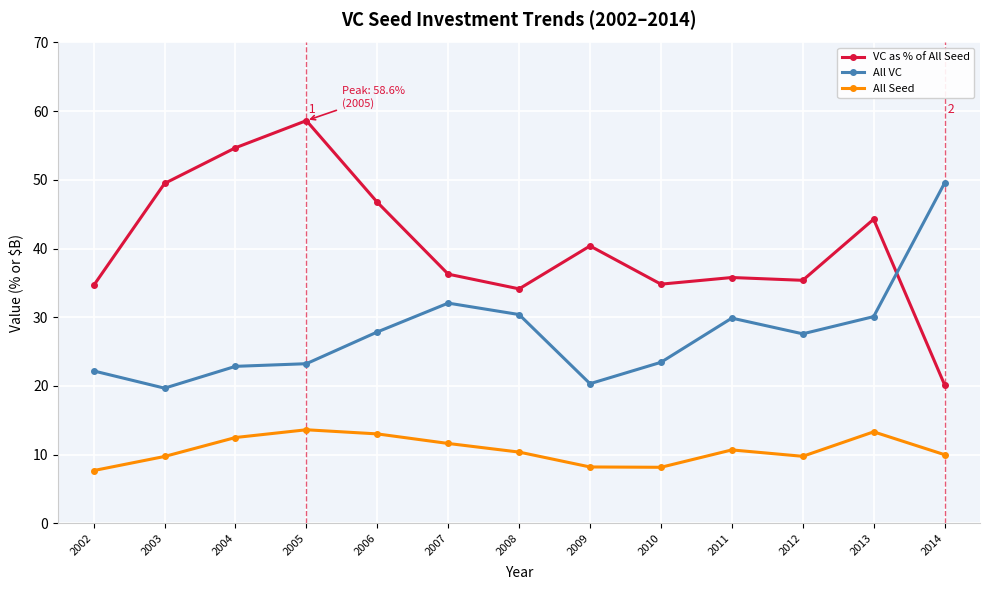

Which series has the largest range (max minus min)?

VC as % of All Seed